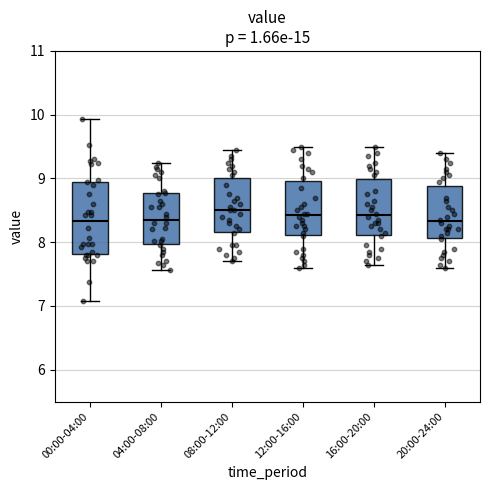

Which box is the tallest, from its lower edge to its upper edge?

00:00-04:00